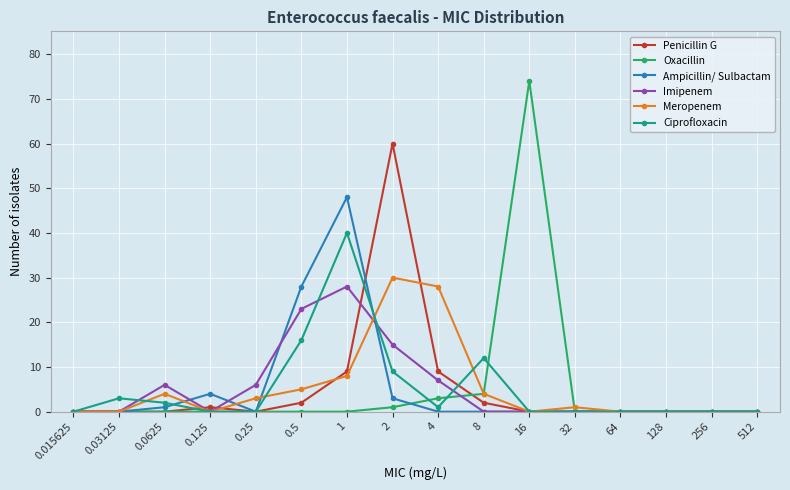

Reading right to left, extract all data points from this chart.

Penicillin G: 512=0	256=0	128=0	64=0	32=0	16=0	8=2	4=9	2=60	1=9	0.5=2	0.25=0	0.125=1	0.0625=0	0.03125=0	0.015625=0
Oxacillin: 512=0	256=0	128=0	64=0	32=0	16=74	8=4	4=3	2=1	1=0	0.5=0	0.25=0	0.125=0	0.0625=0	0.03125=0	0.015625=0
Ampicillin/ Sulbactam: 512=0	256=0	128=0	64=0	32=0	16=0	8=0	4=0	2=3	1=48	0.5=28	0.25=0	0.125=4	0.0625=1	0.03125=0	0.015625=0
Imipenem: 512=0	256=0	128=0	64=0	32=0	16=0	8=0	4=7	2=15	1=28	0.5=23	0.25=6	0.125=0	0.0625=6	0.03125=0	0.015625=0
Meropenem: 512=0	256=0	128=0	64=0	32=1	16=0	8=4	4=28	2=30	1=8	0.5=5	0.25=3	0.125=0	0.0625=4	0.03125=0	0.015625=0
Ciprofloxacin: 512=0	256=0	128=0	64=0	32=0	16=0	8=12	4=1	2=9	1=40	0.5=16	0.25=0	0.125=0	0.0625=2	0.03125=3	0.015625=0